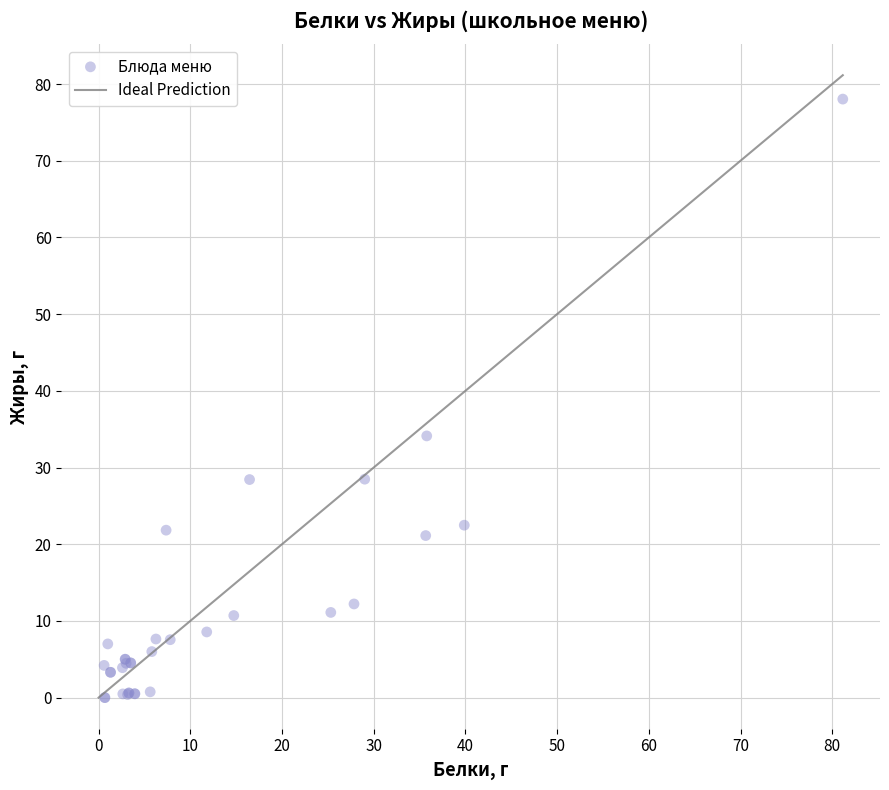

What Y value in the scatter plot is closest to 39?

34.1